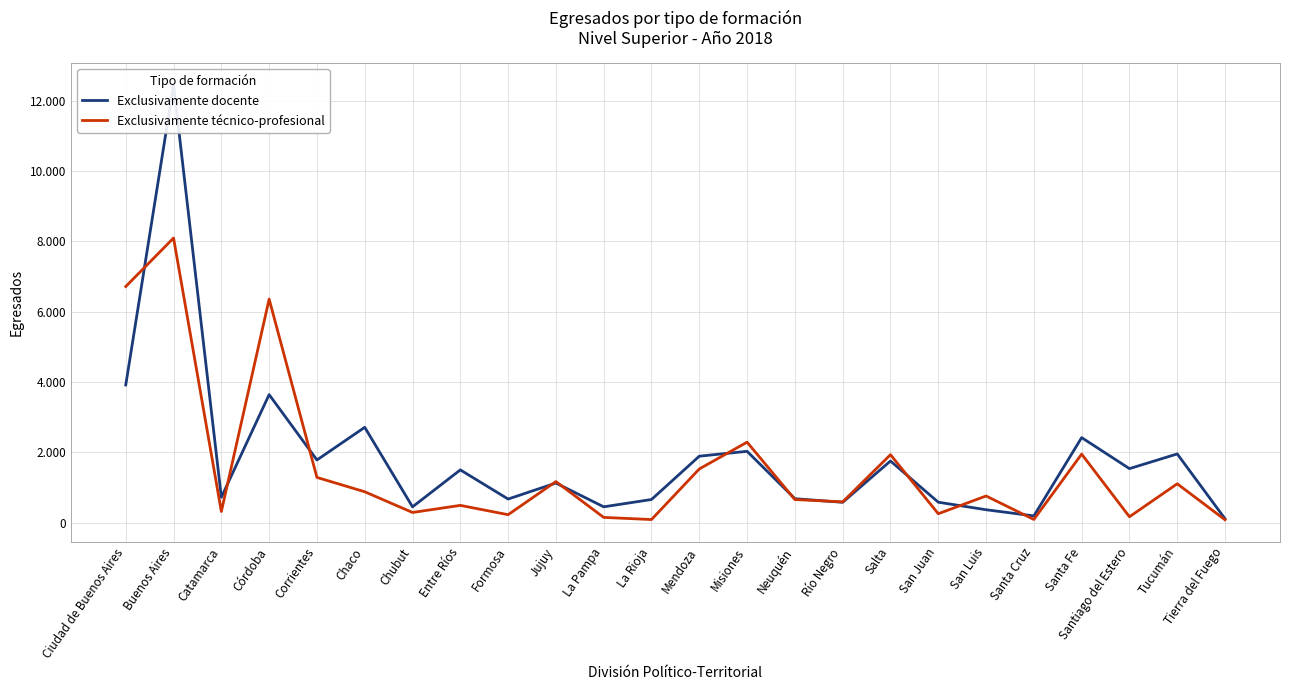

What is the spread (max minus min) of values at Jujuy?

42